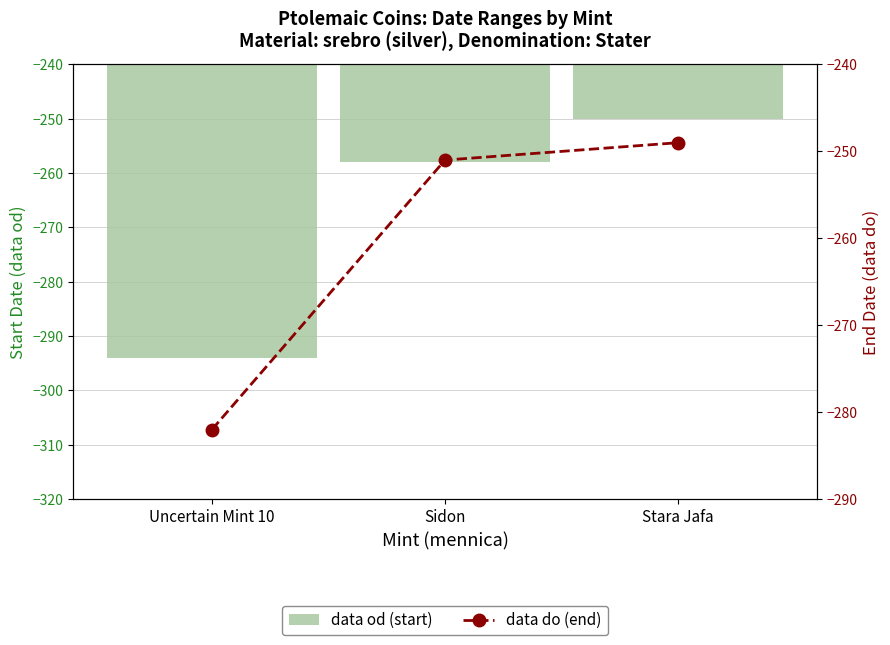

True or false: data do has a value of -453 at Uncertain Mint 10.

False